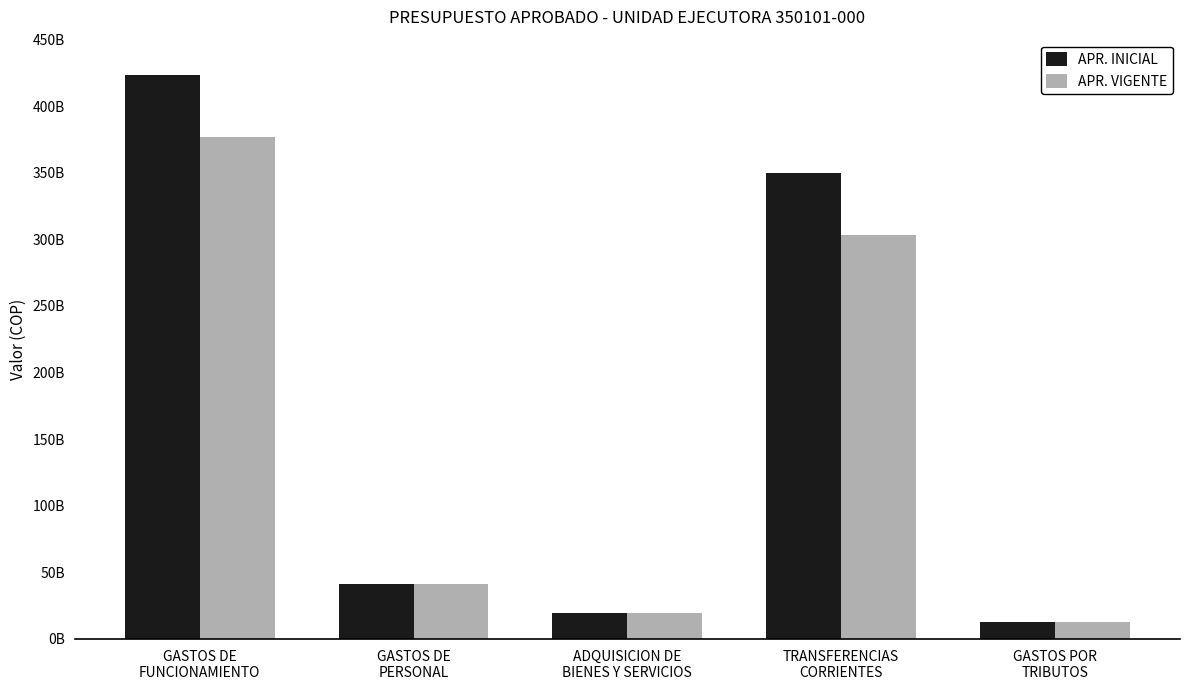

Are the bars grouped side by side (vs. stacked)?

Yes